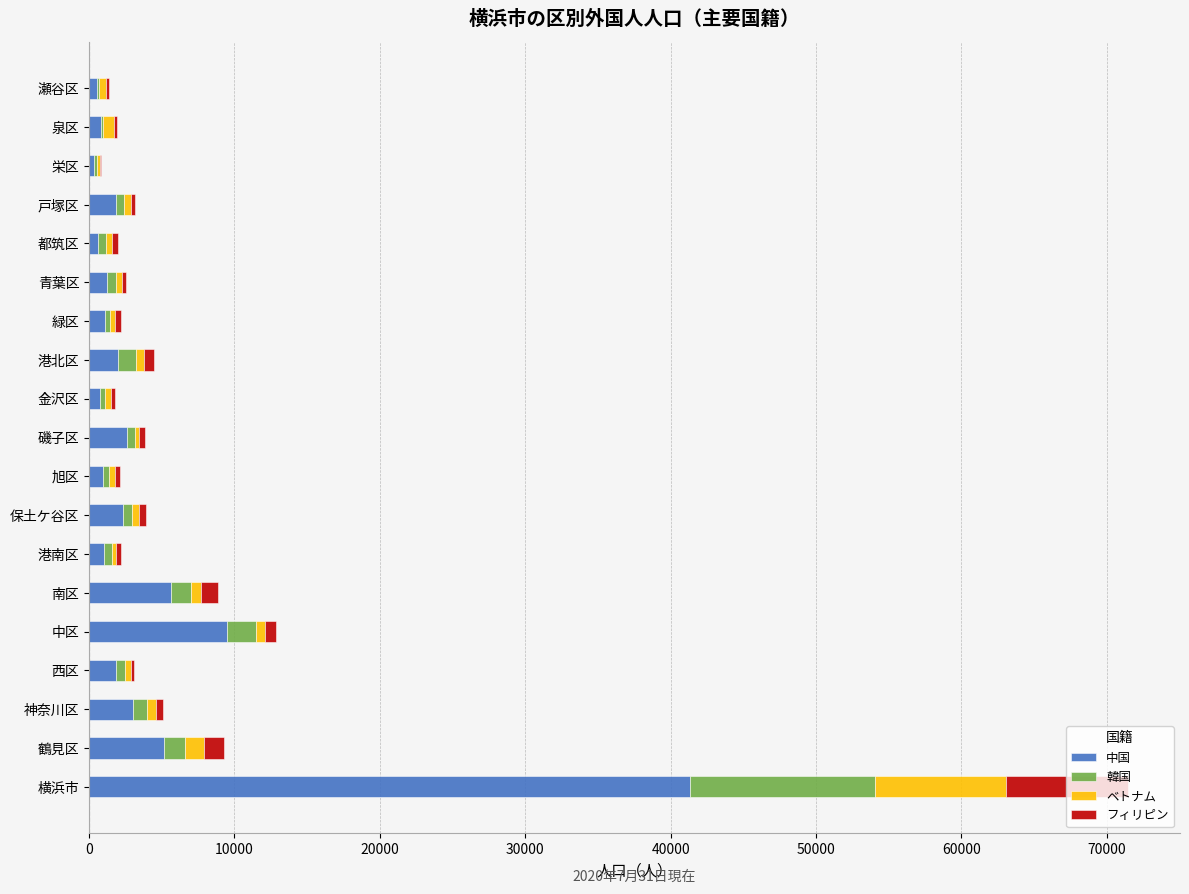

Where is 中国 nearest to the value 20835?

中区